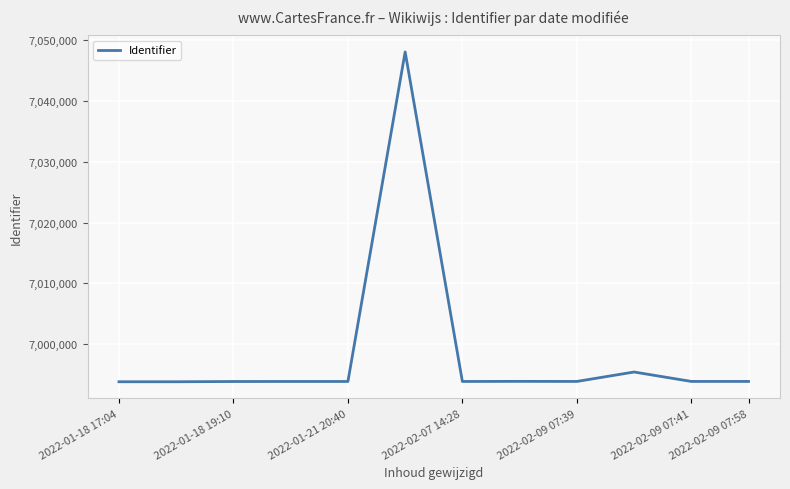

What is the difference between the maximum and minimum values?

54324